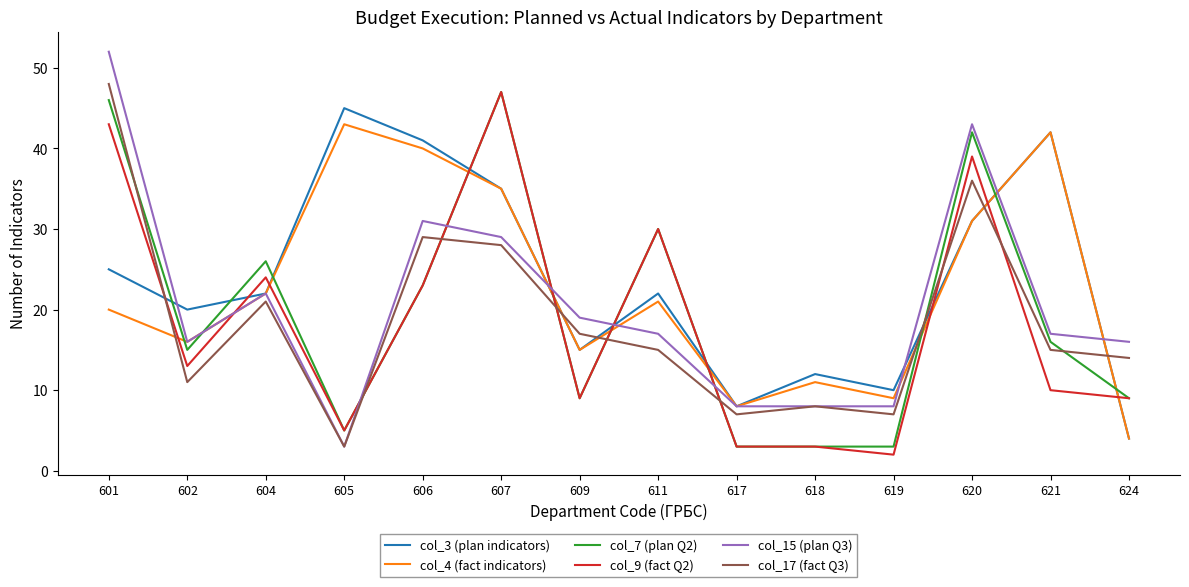

How many intersections are there between col_4 (fact indicators) and col_7 (plan Q2)?

10